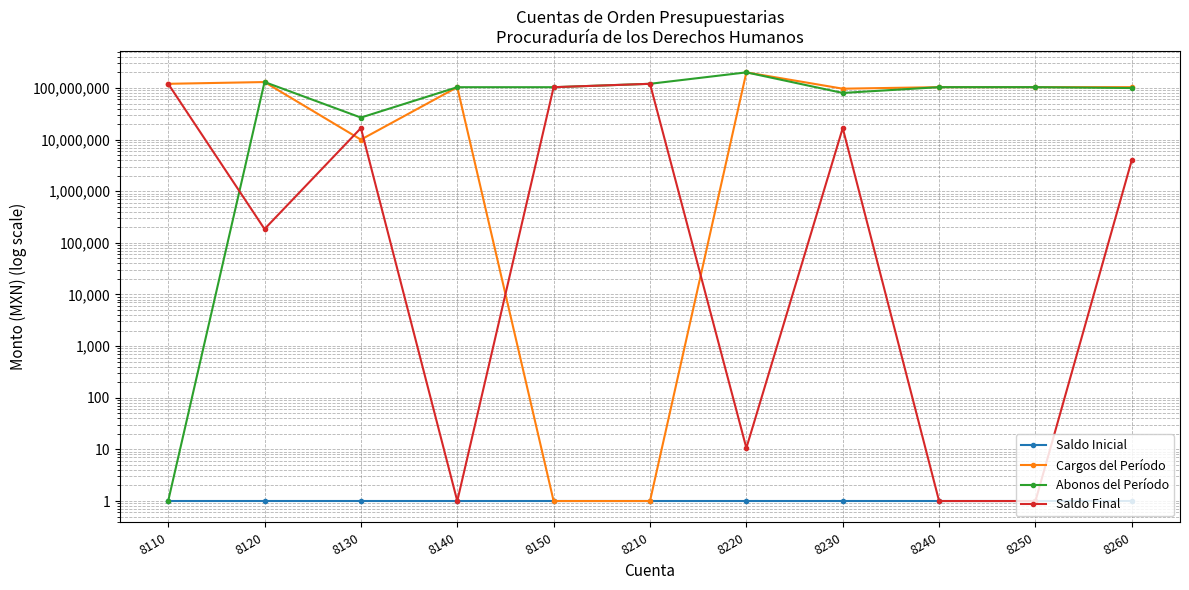

Reading left to right, transcribe all the data shown in this chart.

Saldo Inicial: 8110=1.0	8120=1.0	8130=1.0	8140=1.0	8150=1.0	8210=1.0	8220=1.0	8230=1.0	8240=1.0	8250=1.0	8260=1.0
Cargos del Período: 8110=120381220.0	8120=130179783.5	8130=9983789.3	8140=103488615.2	8150=1.0	8210=1.0	8220=200463400.6	8230=96789559.6	8240=103673830.4	8250=103673830.4	8260=103673830.4
Abonos del Período: 8110=1.0	8120=130365009.3	8130=26691168.3	8140=103488615.2	8150=103488615.2	8210=120381220.0	8220=200463389.9	8230=80082180.6	8240=103673830.4	8250=103673830.4	8260=99644764.2
Saldo Final: 8110=120381220.0	8120=185225.8	8130=16707379.0	8140=1.0	8150=103488615.2	8210=120381220.0	8220=10.6	8230=16707379.0	8240=1.0	8250=1.0	8260=4029066.1